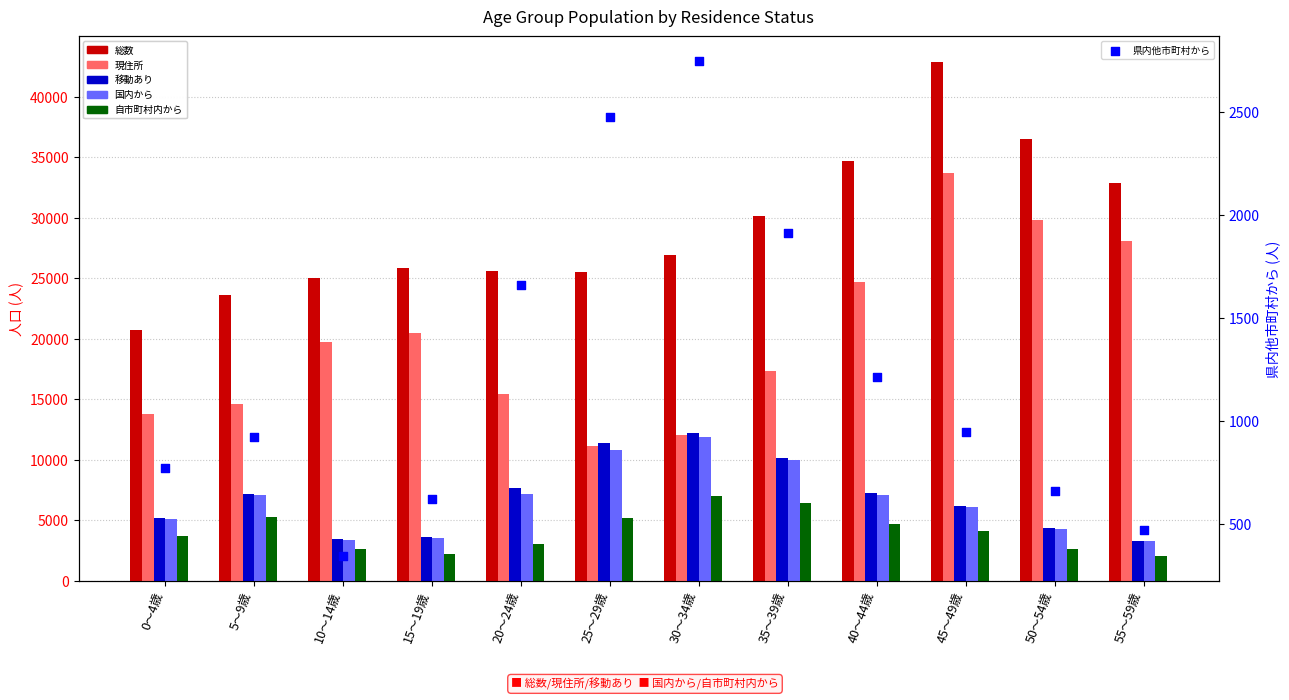

Which series has the largest total across all categories?

総数